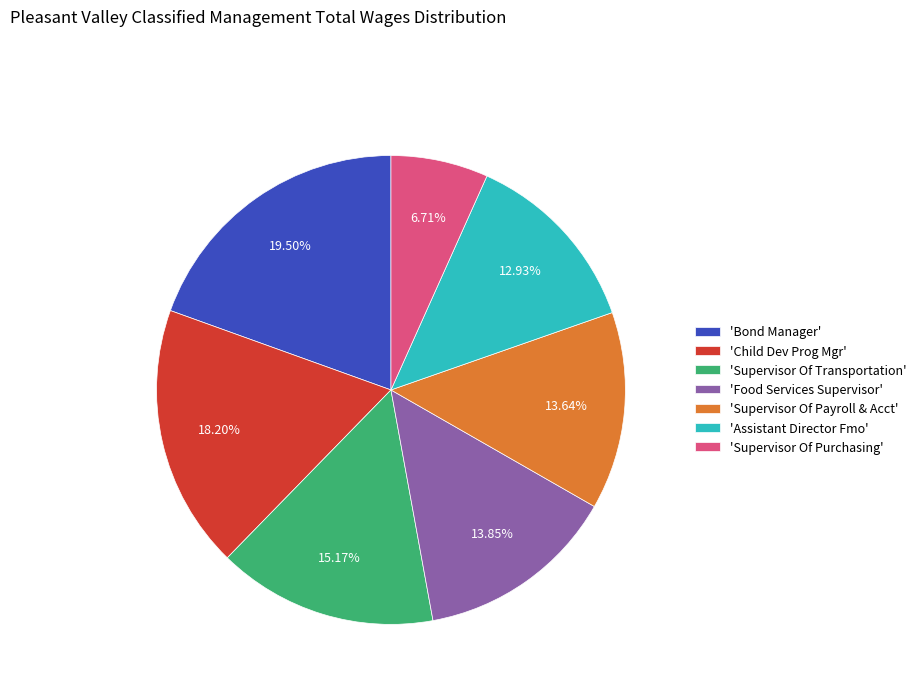

Which category has the biggest portion of the pie?

'Bond Manager'